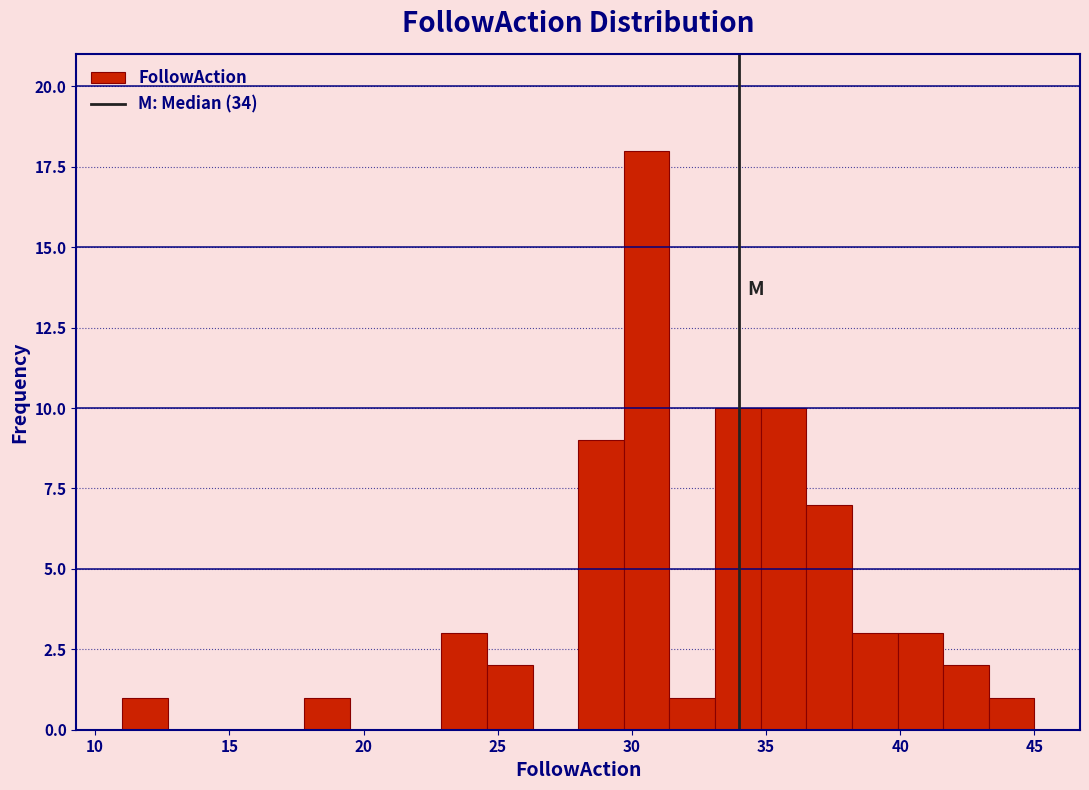

Read against the x-axis, roughly where is the centre of the tallest bar?

30.5